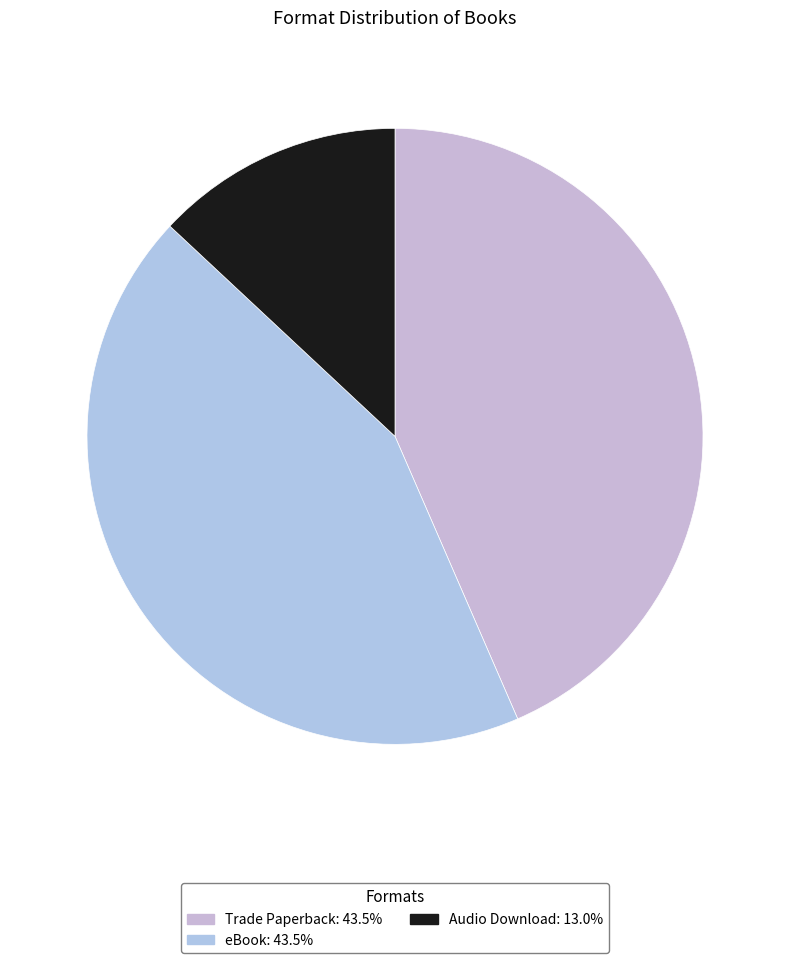

How many segments does this pie chart have?

3